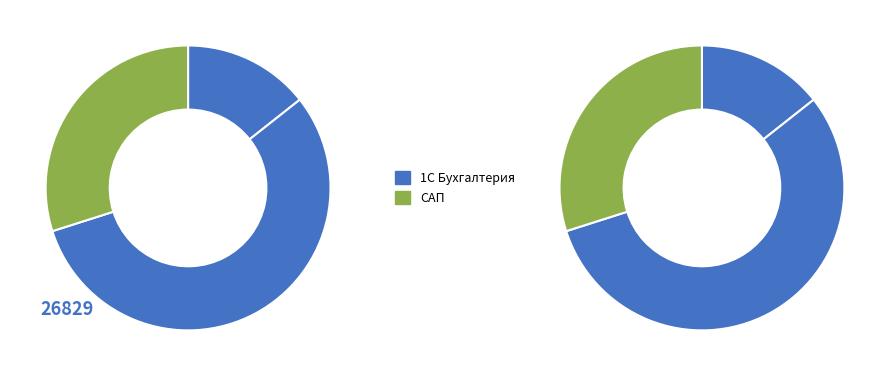

What portion of the pie excludes 3853?

85.6%